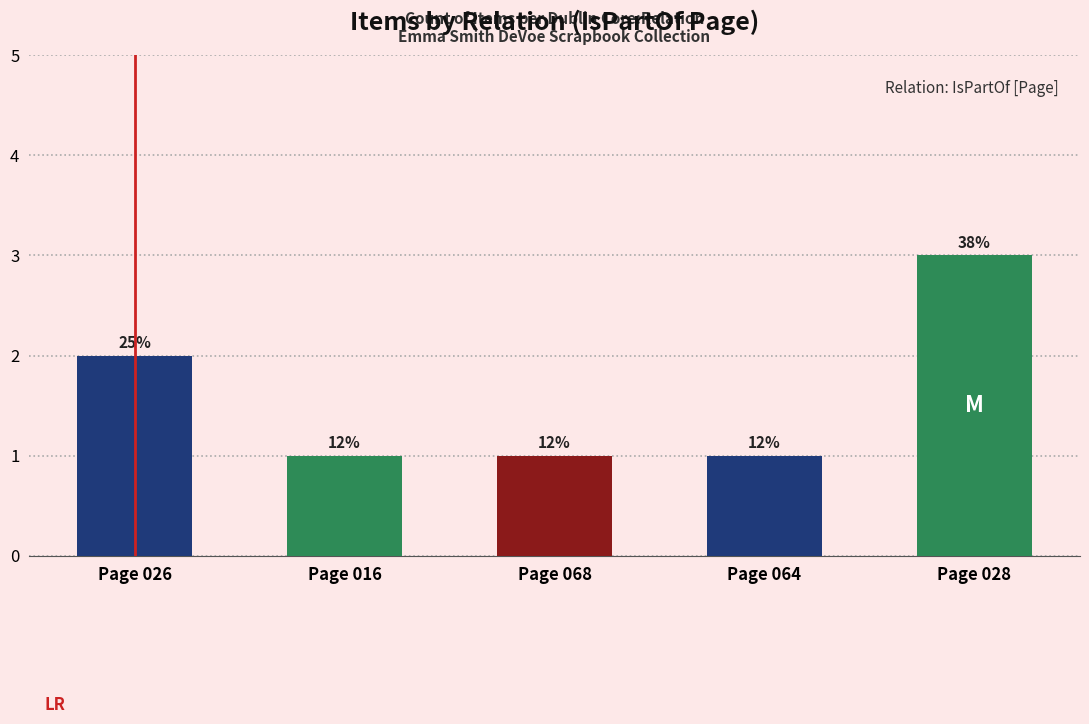

Where is the data nearest to the value 2?

Page 026